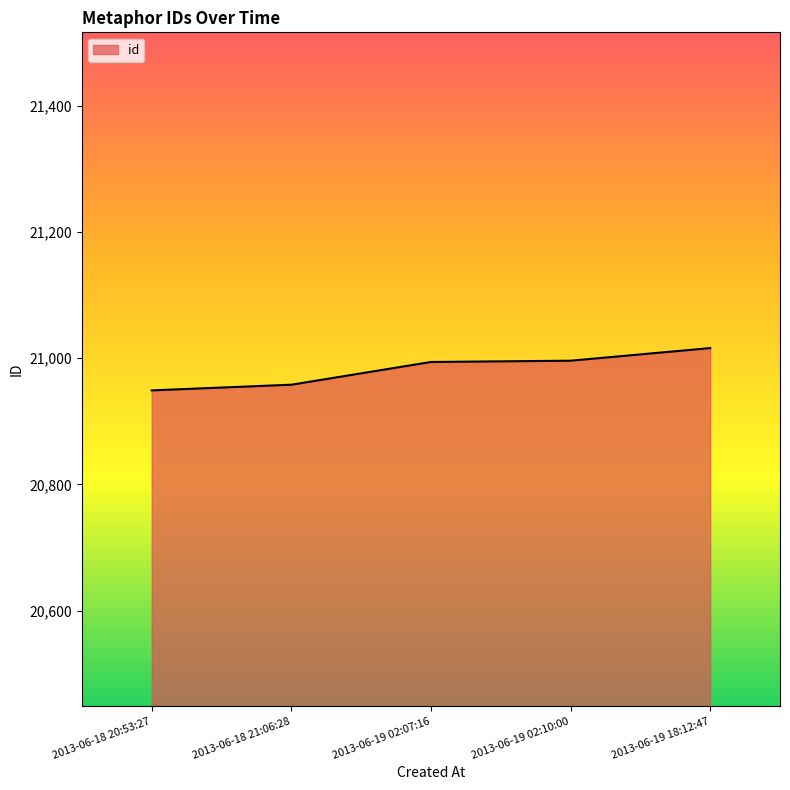

What is the approximate value at 2013-06-19 02:10:00?

20996